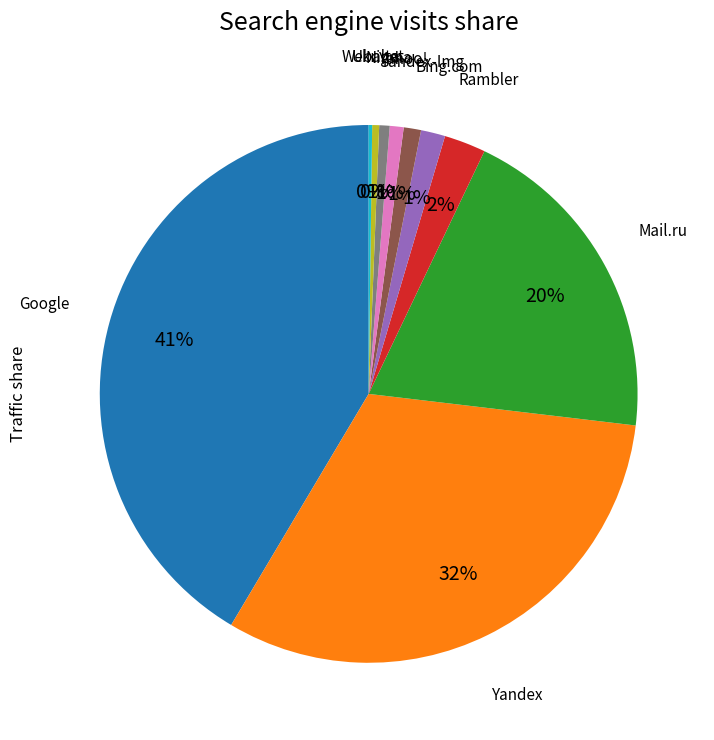

To the nearest percent, what is the difference between the largest and smallest slice percentages?

41%